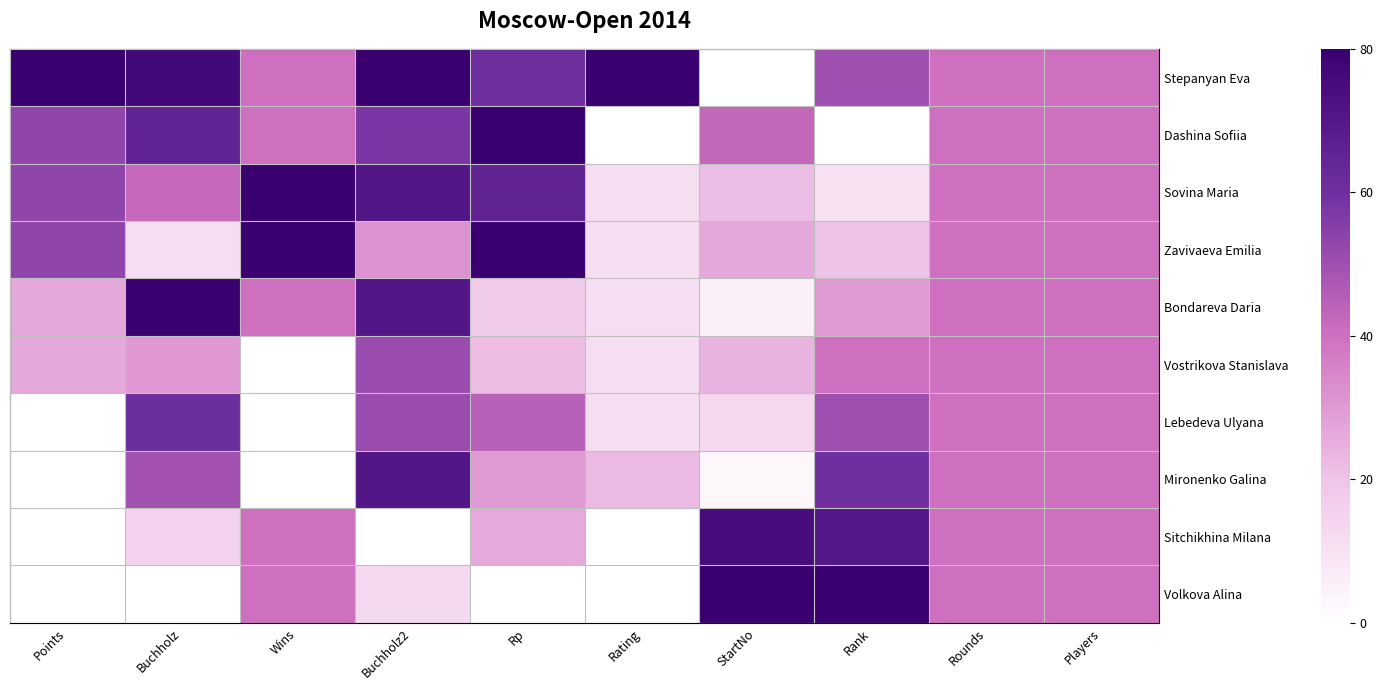

Between StartNo and Rank, which is larger?

Rank